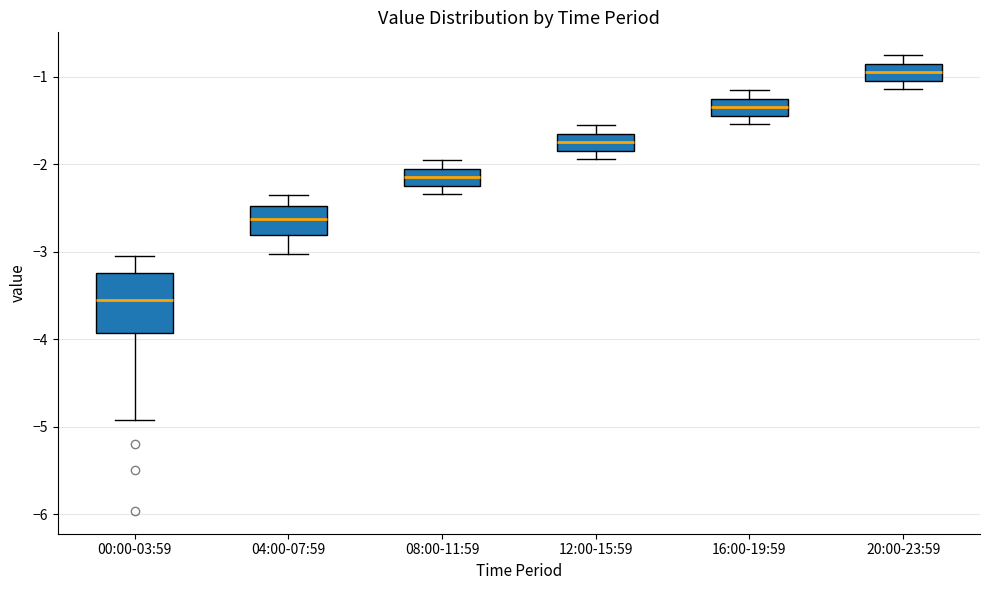

Reading left to right, read every box against the y-axis: the position of its median line, the range the box covers, and the ends of its whiskers. The values are not printed on the chart, so give them approximately, as read against the axis.

00:00-03:59: median -3.5, box -3.9 to -3.2, whiskers -4.9 to -3.0
04:00-07:59: median -2.6, box -2.8 to -2.5, whiskers -3.0 to -2.3
08:00-11:59: median -2.1, box -2.2 to -2.0, whiskers -2.3 to -1.9
12:00-15:59: median -1.7, box -1.8 to -1.6, whiskers -1.9 to -1.5
16:00-19:59: median -1.3, box -1.4 to -1.2, whiskers -1.5 to -1.1
20:00-23:59: median -0.9, box -1.0 to -0.8, whiskers -1.1 to -0.7